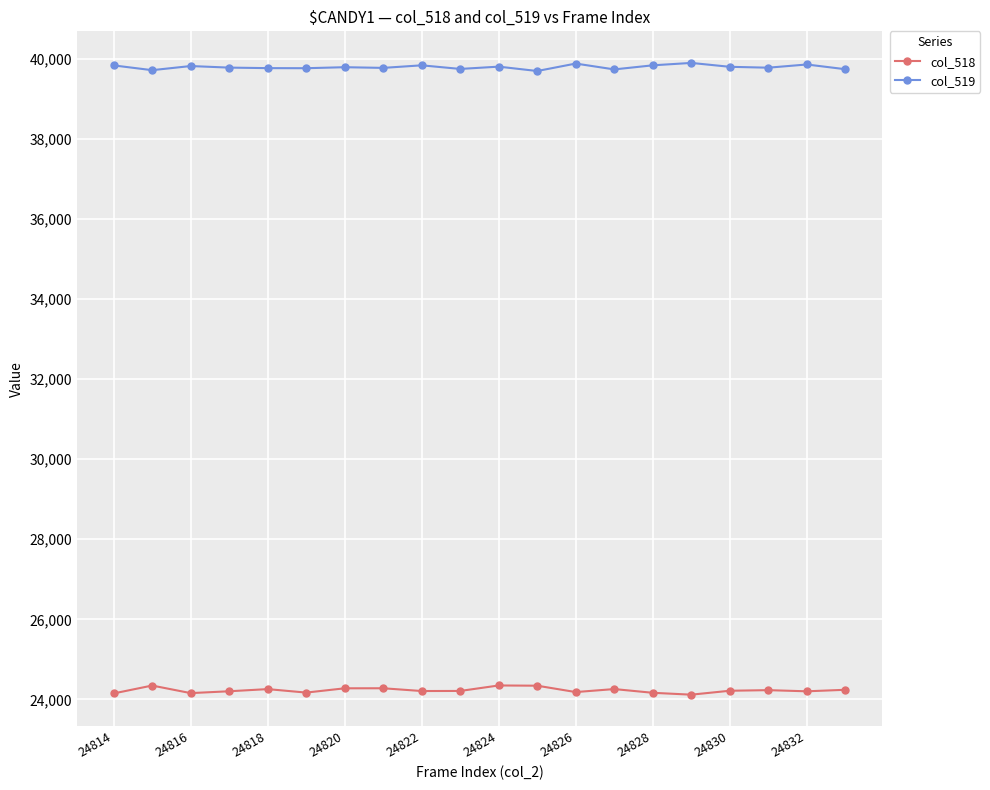

What is the value of the col_519 point at the 14th from the left?

39730